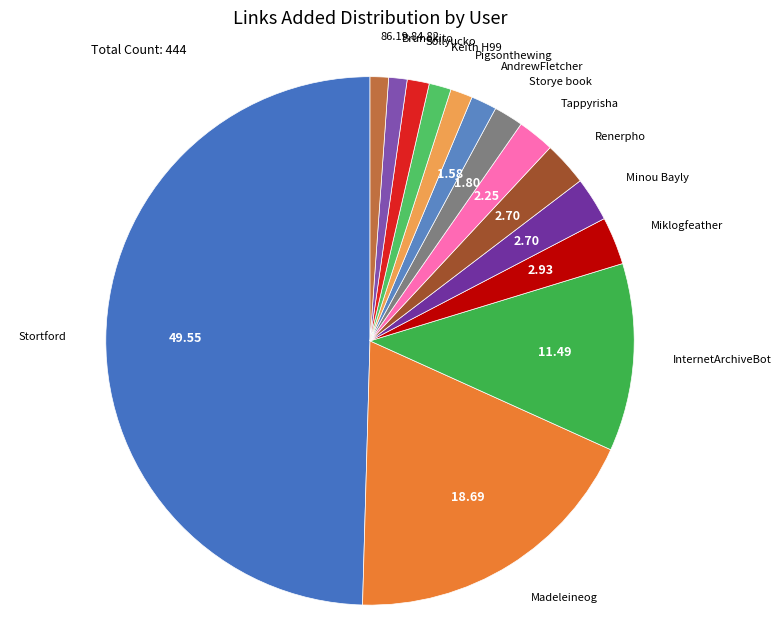

What is the smallest slice in the pie chart?

Brunokito